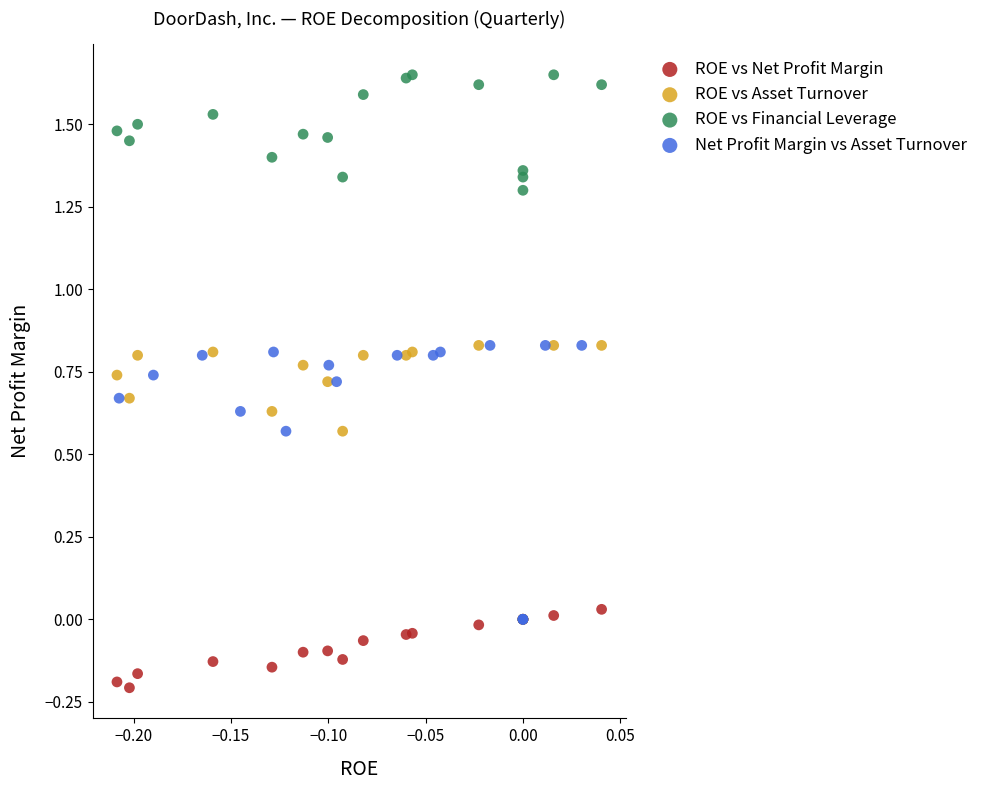

Which series contains the lowest Y value?

ROE vs Net Profit Margin